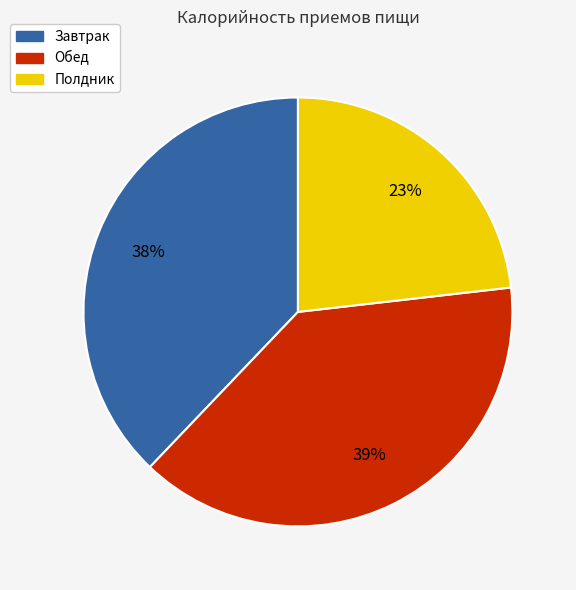

Is there any slice that represents more than half of the pie?

No